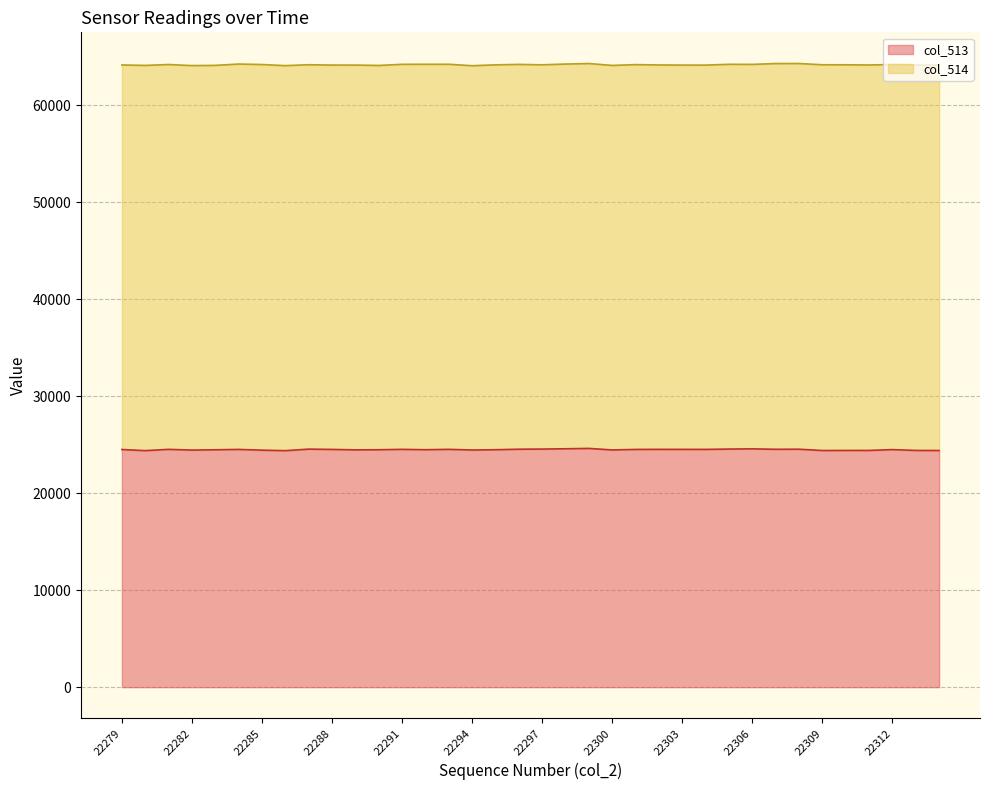

What is the difference between the maximum and minimum values?

232